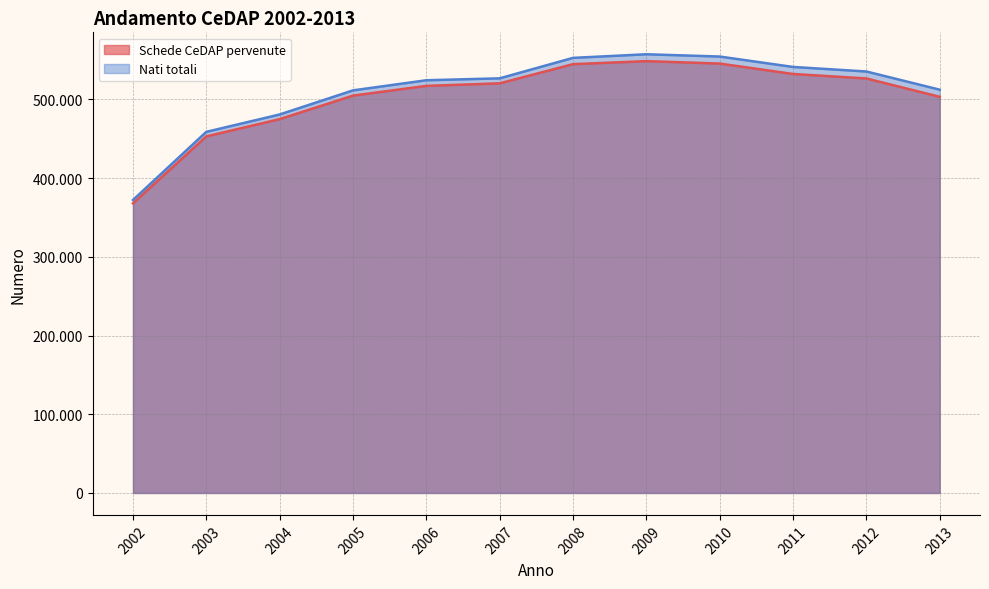

Rank the series by their average value, from lowest to highest.

Schede CeDAP pervenute, Nati totali